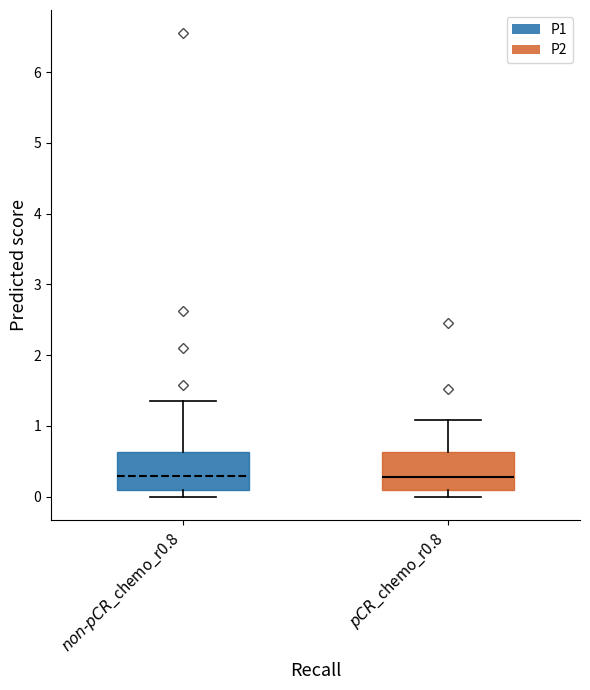

Where does the median line of the box for $\it{pCR}$_chemo_r0.8 sit on the y-axis? The values are not printed on the chart, so give them approximately, as read against the axis.

0.3